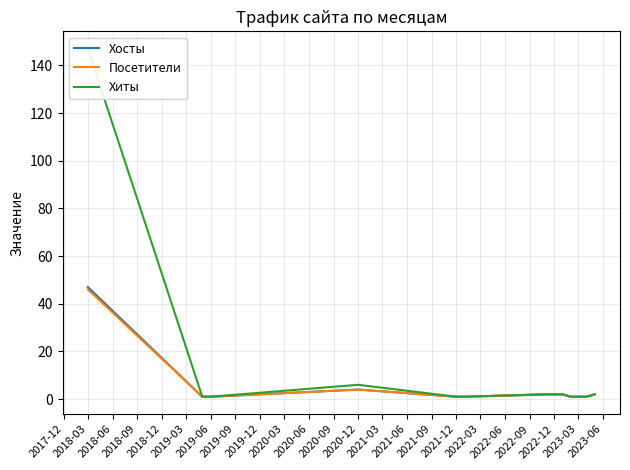

How many lines are shown in the chart?

3